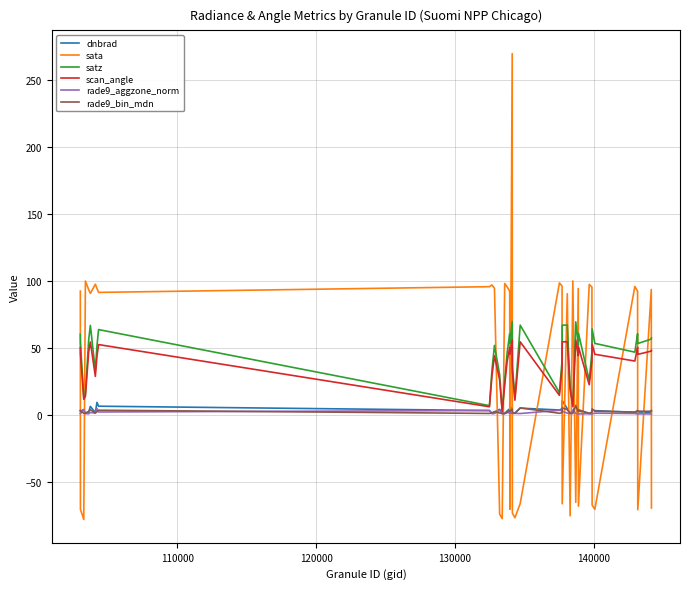

What is the minimum value shown in the chart?

-77.7